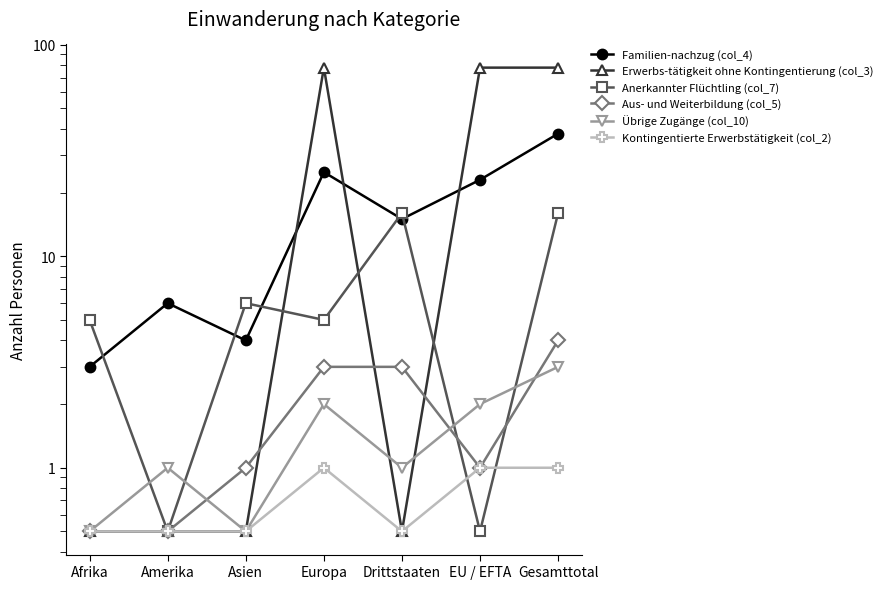

Which series has the largest range (max minus min)?

Erwerbs-tätigkeit ohne Kontingentierung (col_3)